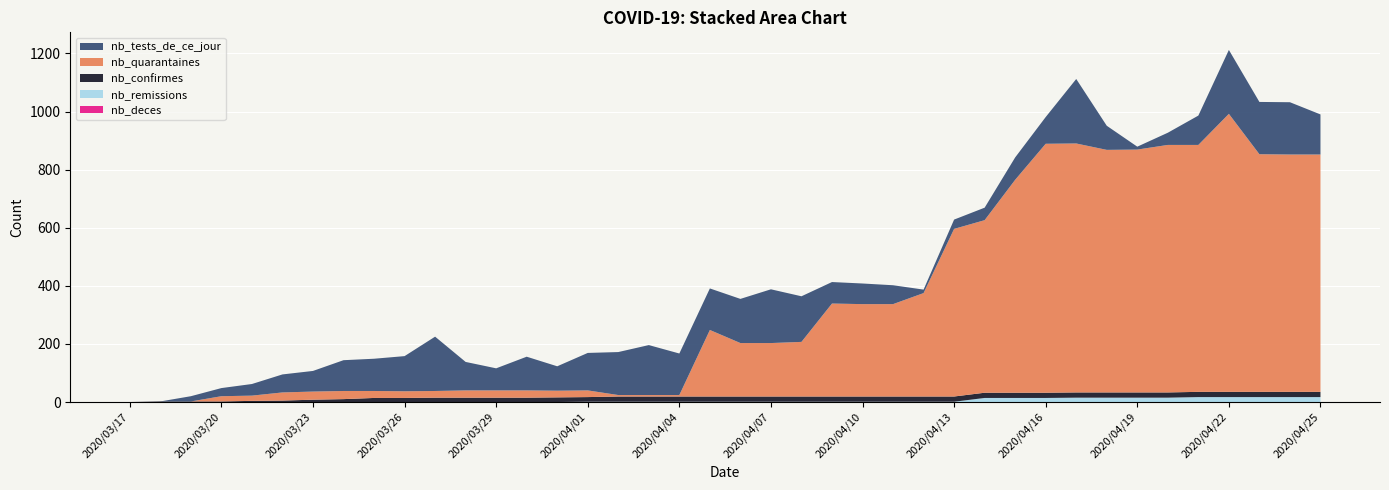

Reading right to left, extract all data points from this chart.

nb_tests_de_ce_jour: 138	180	180	220	101	42	10	83	222	92	77	43	32	12	65	71	74	157	185	152	143	143	172	148	129	84	116	76	98	187	121	111	106	71	62	40	28	18	0	0
nb_quarantaines: 817	817	818	957	850	852	836	835	857	857	733	594	577	356	318	318	320	188	184	184	229	5	5	5	23	23	25	25	25	23	23	24	28	28	28	18	18	0	0	0
nb_confirmes: 18	18	18	18	18	18	18	18	18	18	18	18	18	18	18	18	18	18	18	18	18	18	18	18	16	16	15	15	15	15	14	14	10	8	5	4	2	2	2	0
nb_remissions: 17	17	17	17	17	15	15	15	15	14	14	14	1	1	1	1	1	1	1	1	1	1	1	1	1	0	0	0	0	0	0	0	0	0	0	0	0	0	0	0
nb_deces: 0	0	0	0	0	0	0	0	0	0	0	0	0	0	0	0	0	0	0	0	0	0	0	0	0	0	0	0	0	0	0	0	0	0	0	0	0	0	0	0